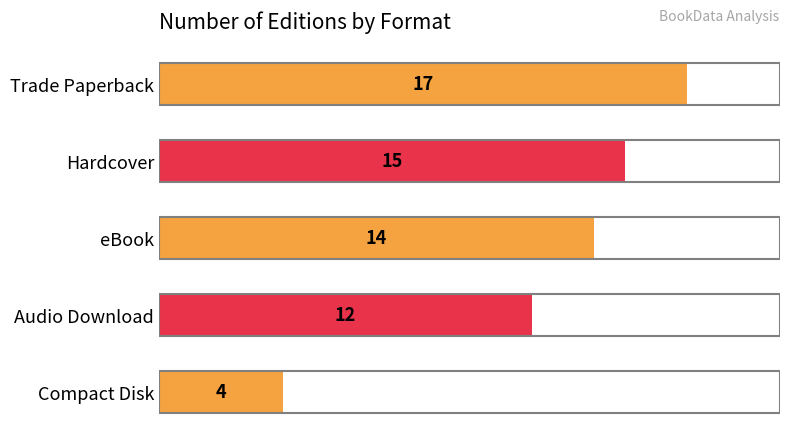

Is it true that the value at Trade Paperback is 25?

False